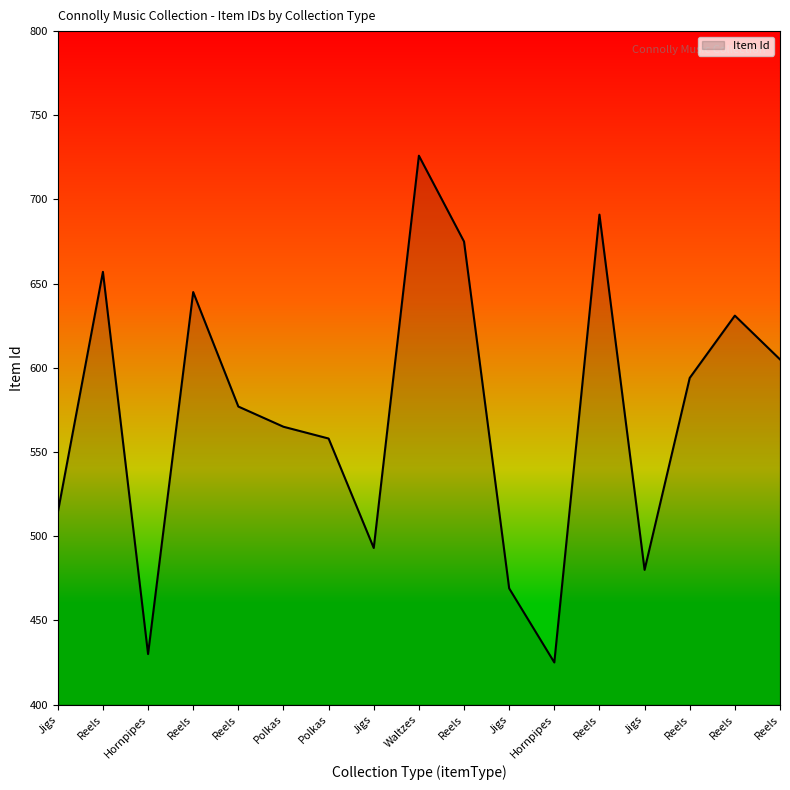

Does the chart have visible grid lines?

No